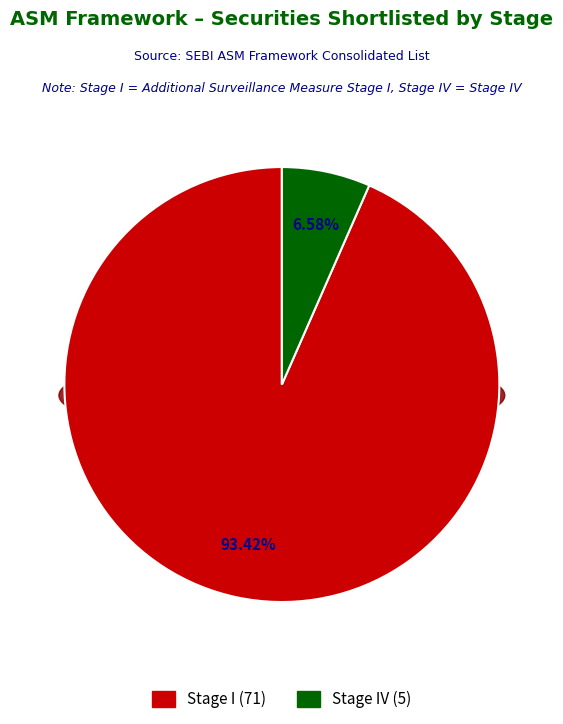

To the nearest percent, what is the average slice percentage?

50%